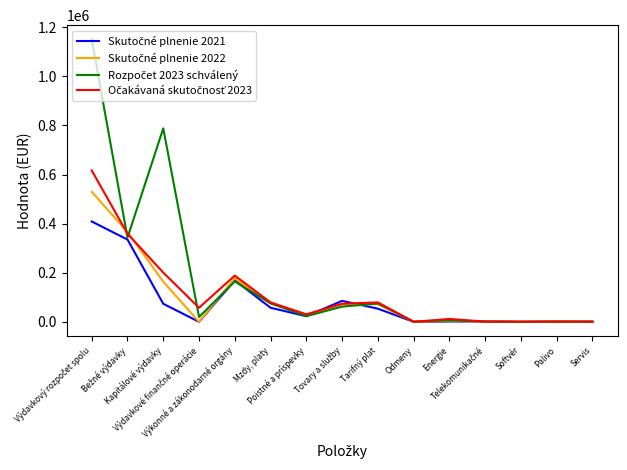

What is the greatest value displayed?

1151190.0